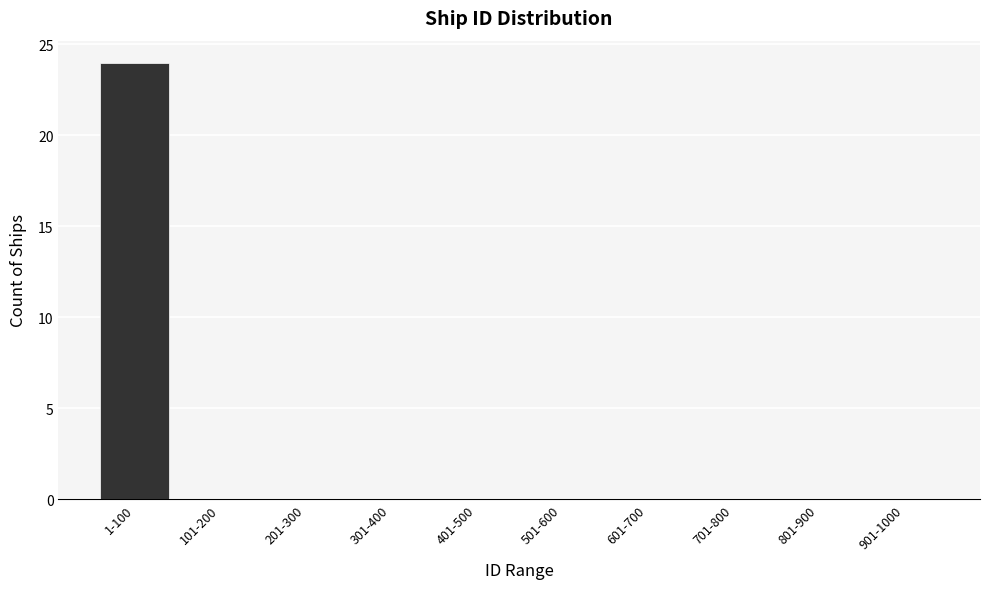

Reading left to right, what are all the values shown in this chart?

1-100=24	101-200=0	201-300=0	301-400=0	401-500=0	501-600=0	601-700=0	701-800=0	801-900=0	901-1000=0